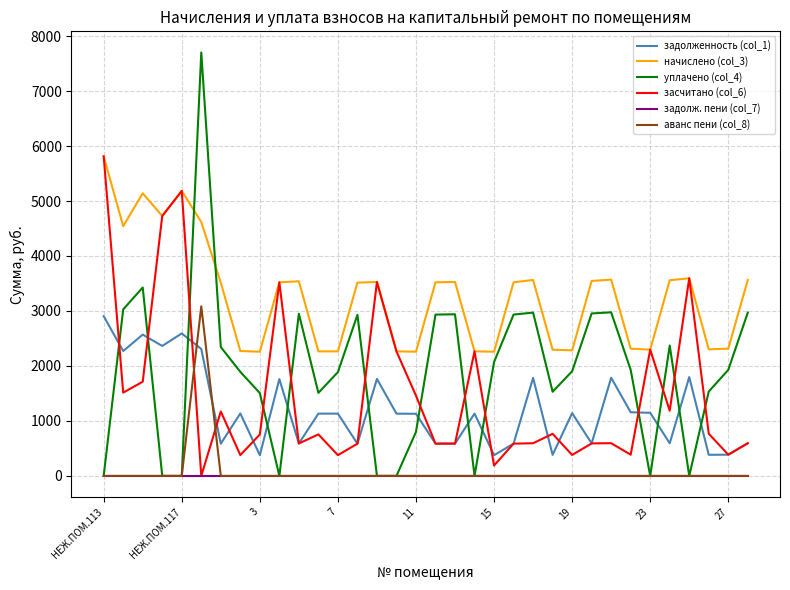

True or false: начислено (col_3) and задолженность (col_1) cross at least once.

False